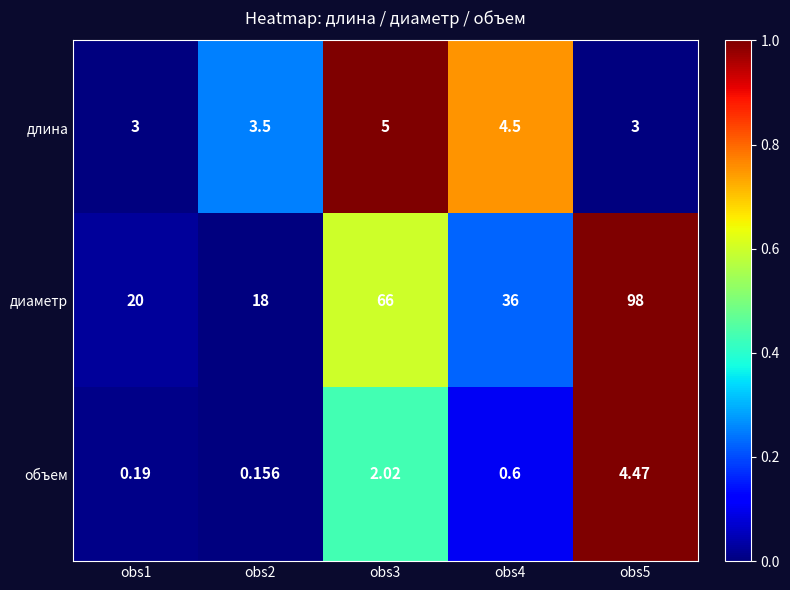

At how many categories does at least one series exceed 0?

5